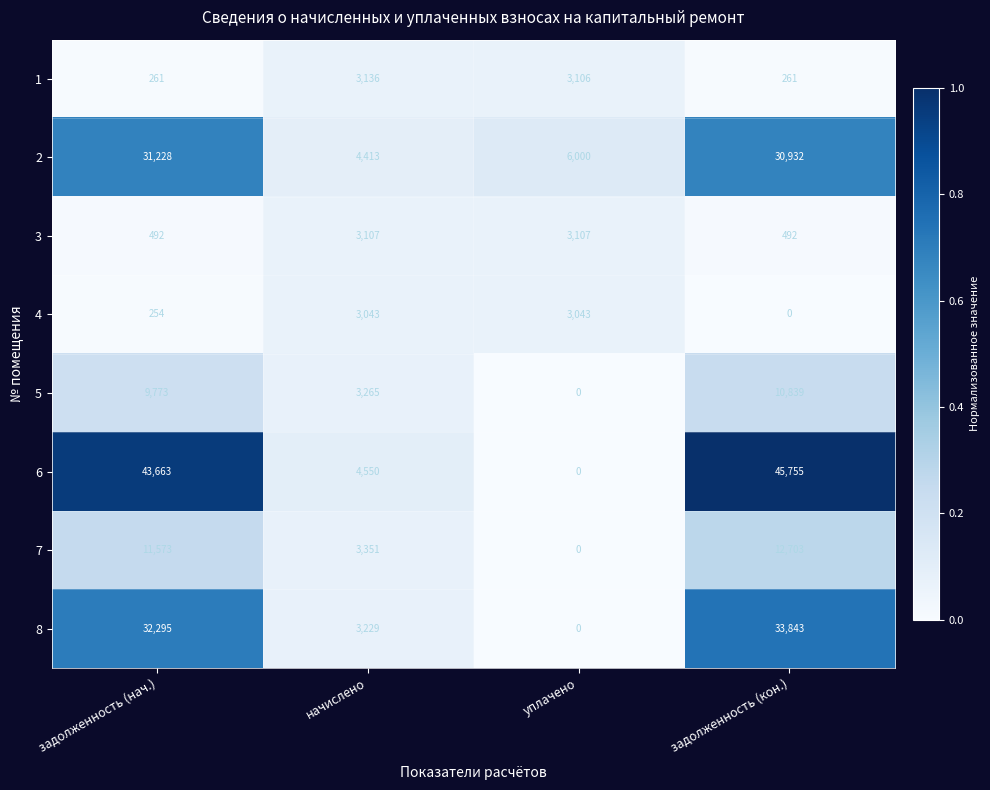

What is the difference between the second highest and minimum values in the 6 series?

43663